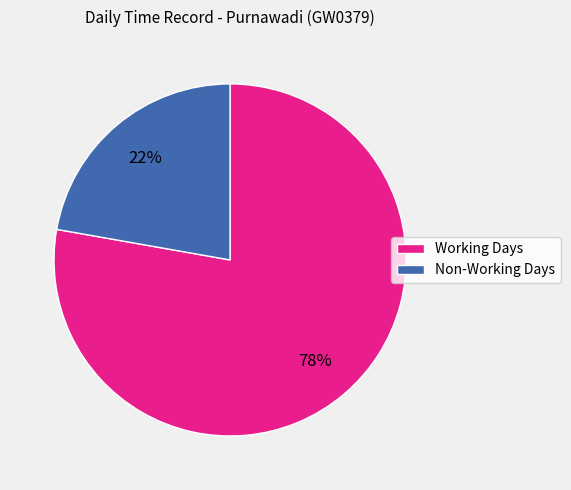

Is there a majority slice in this chart?

Yes